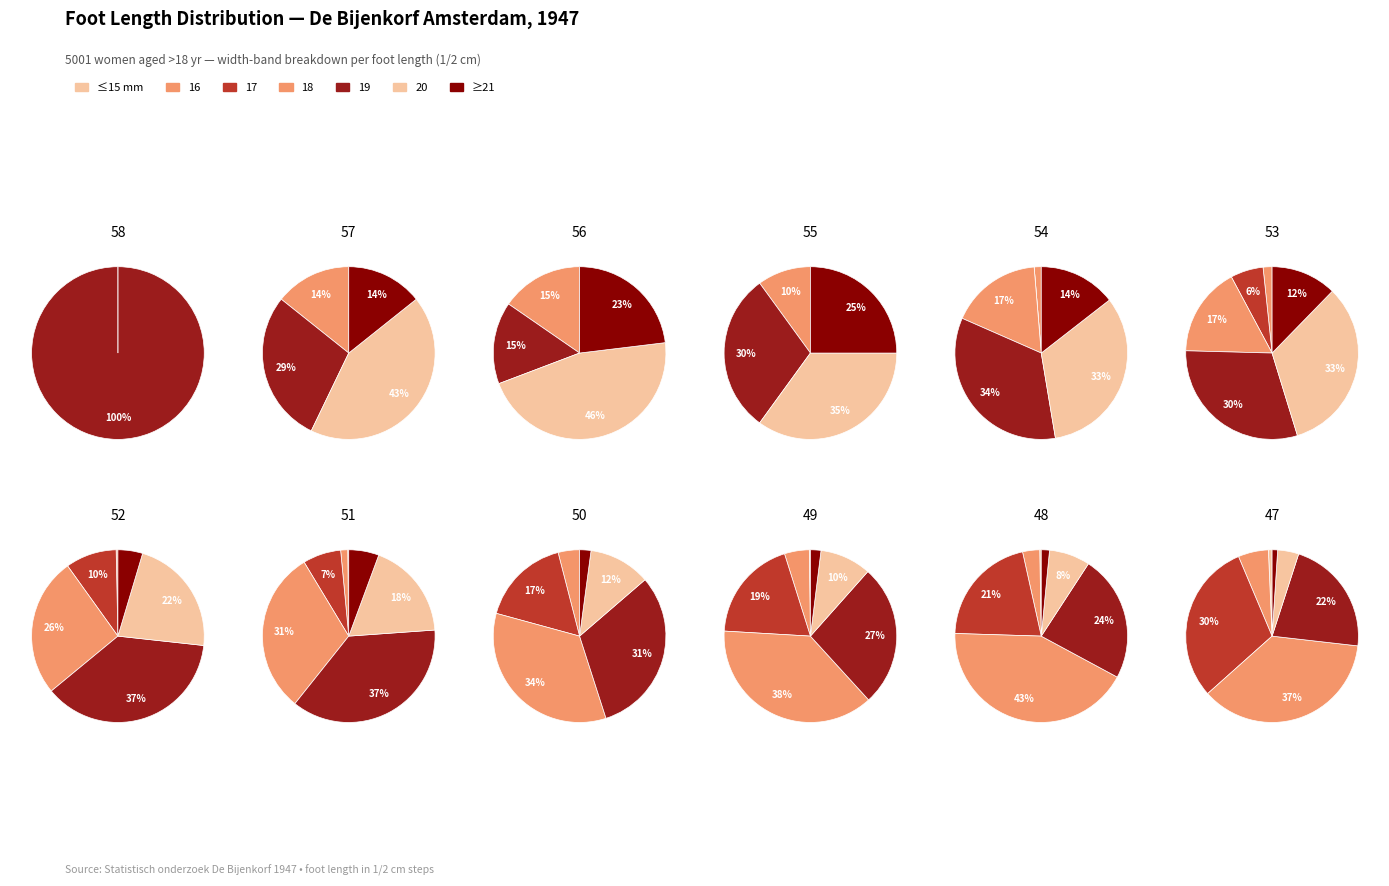

Count the number of slices in the pie.

12